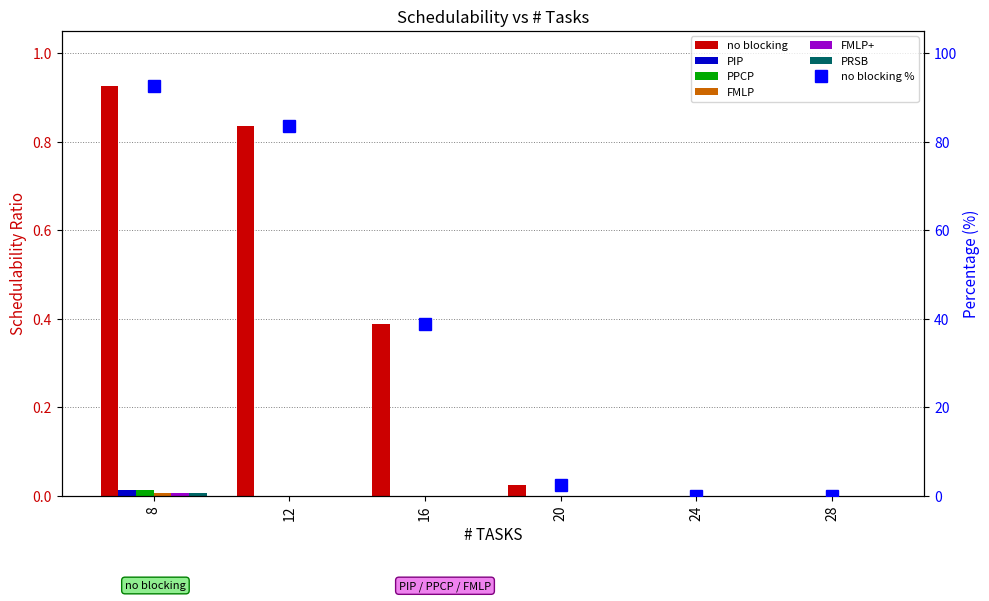

Is the value of FMLP+ at 8 greater than the value of FMLP at 16?

Yes